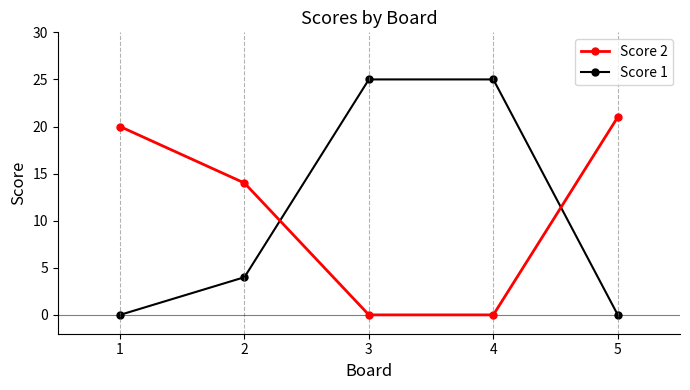

Does the chart display data point markers on the line(s)?

Yes